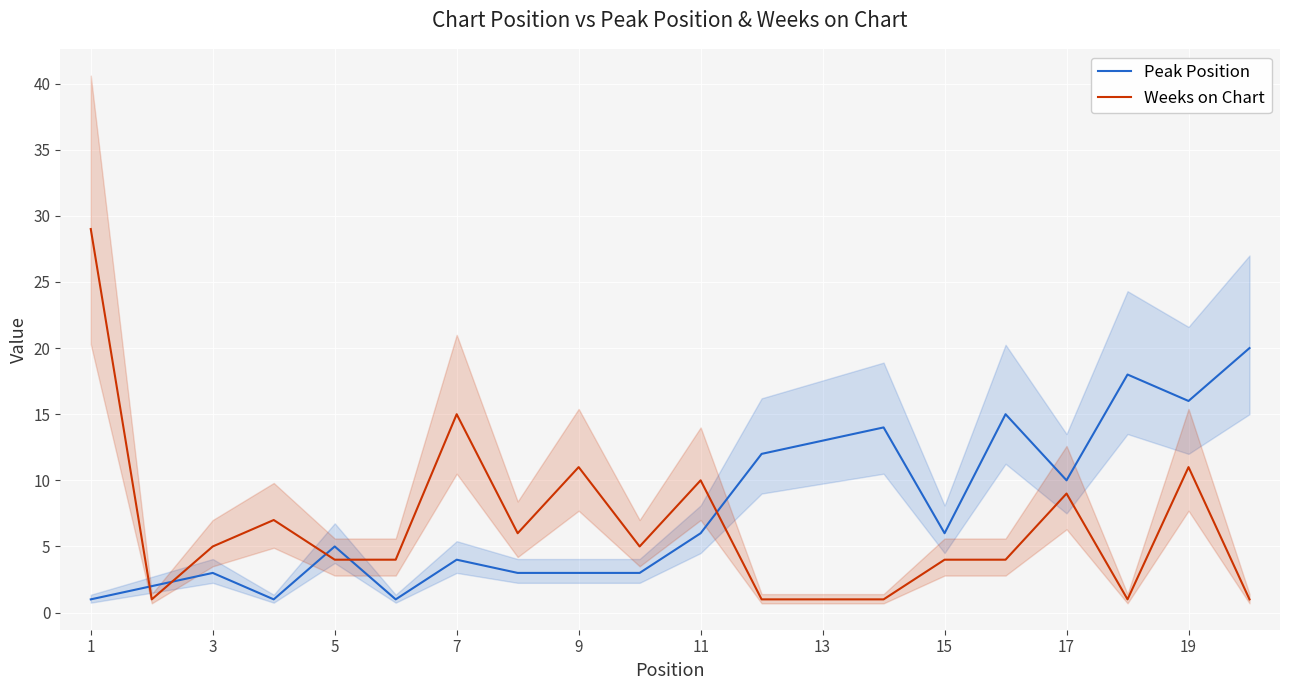

The value of Weeks on Chart at 9 is 18. True or false?

False